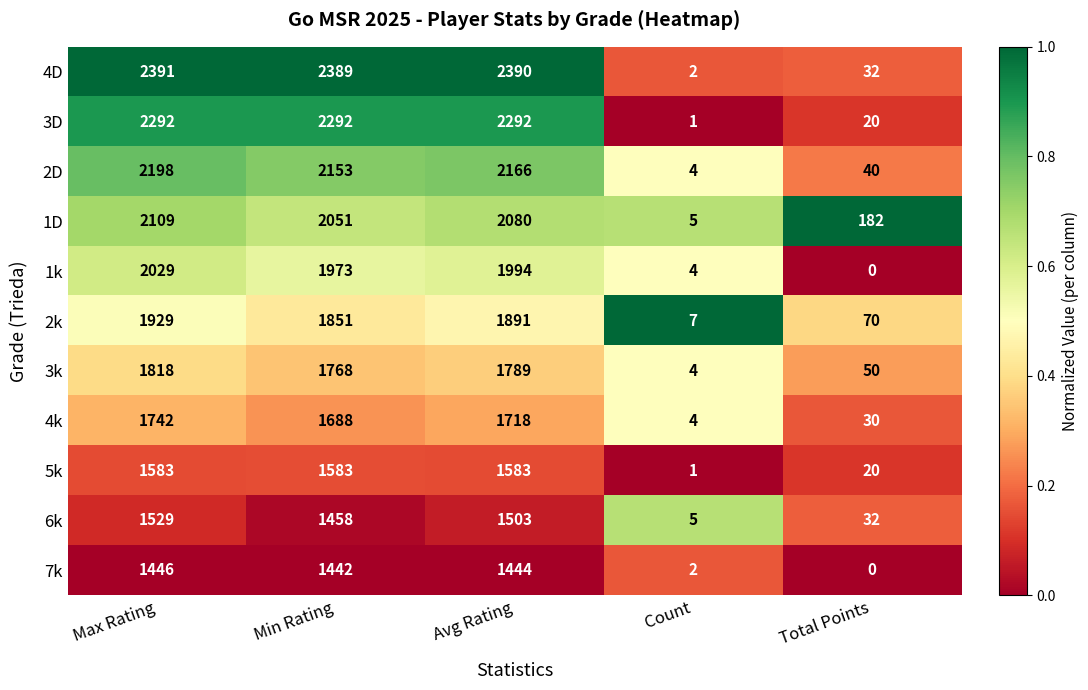

What is the maximum value for 3D?

2292